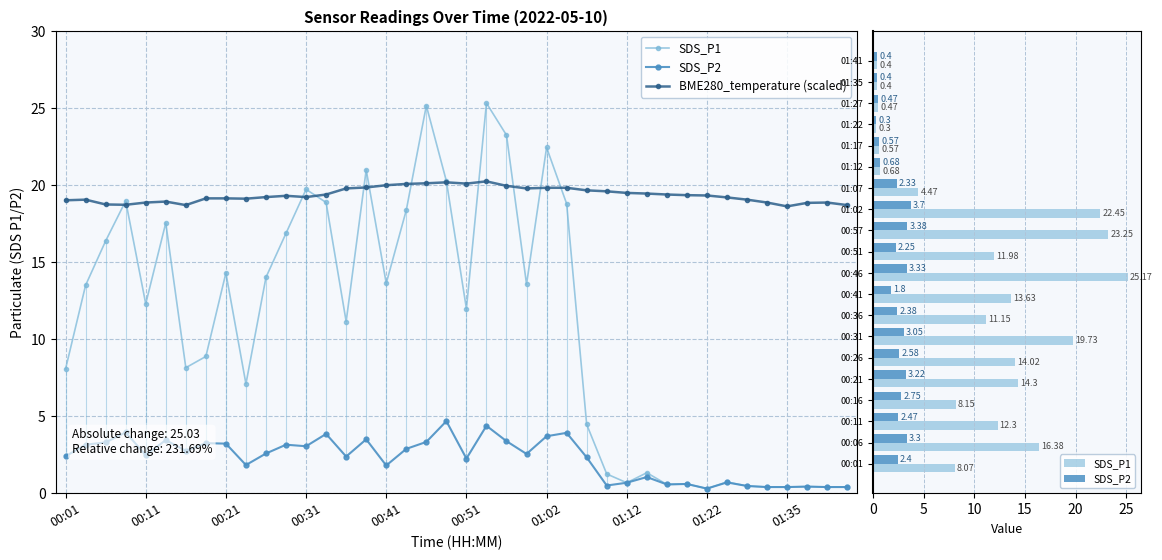

At which category is the sum across all series the highest?

00:54